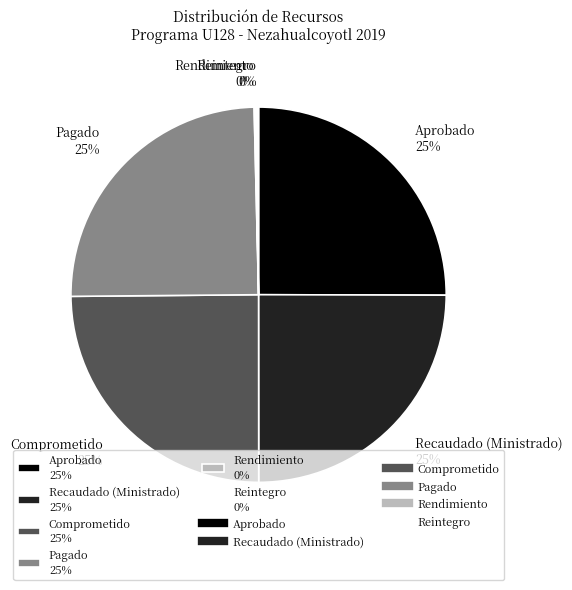

Is it true that Comprometido is 25% of the pie?

True